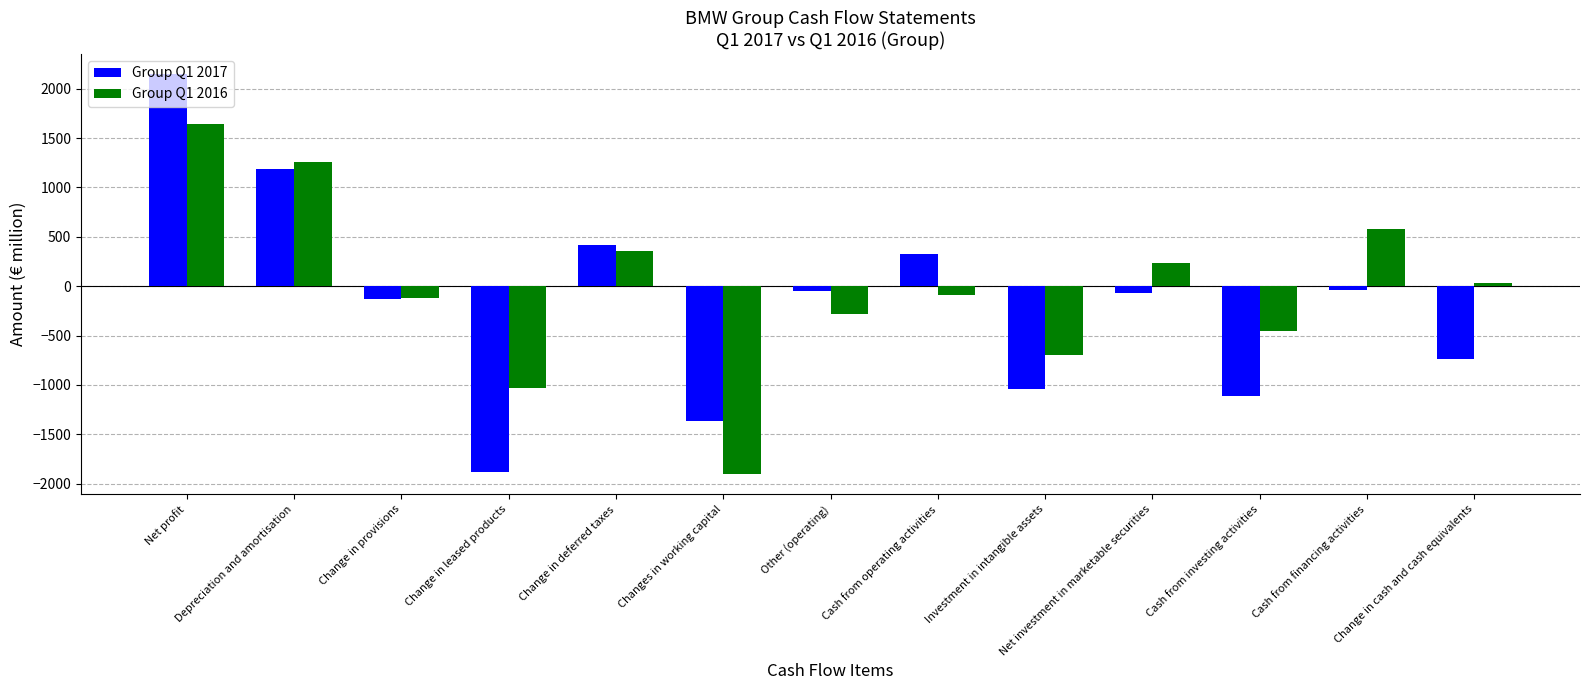

At which category does the chart reach its peak across all series?

Net profit